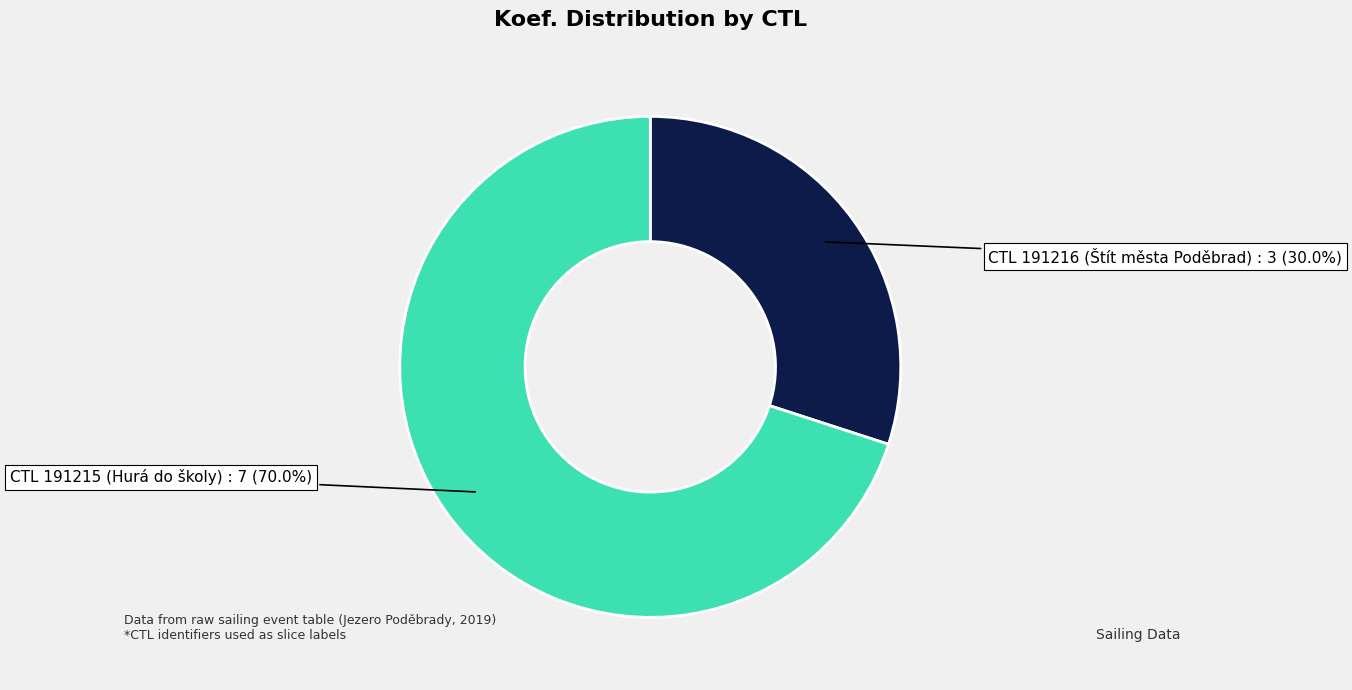

Is there a majority slice in this chart?

Yes